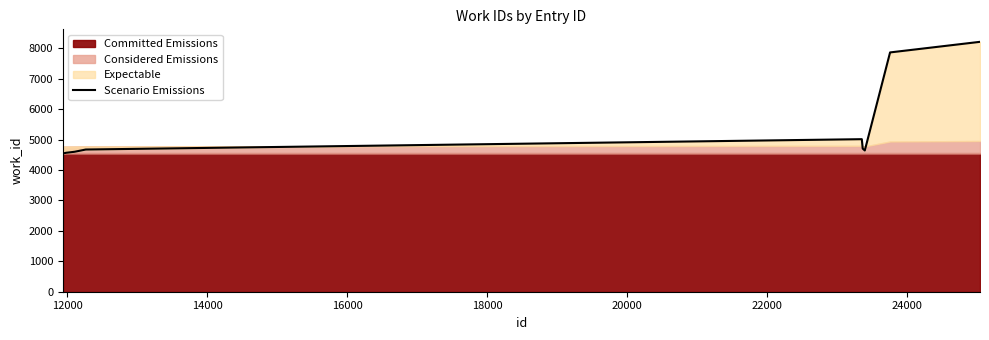

What is the sum of all values?

53379